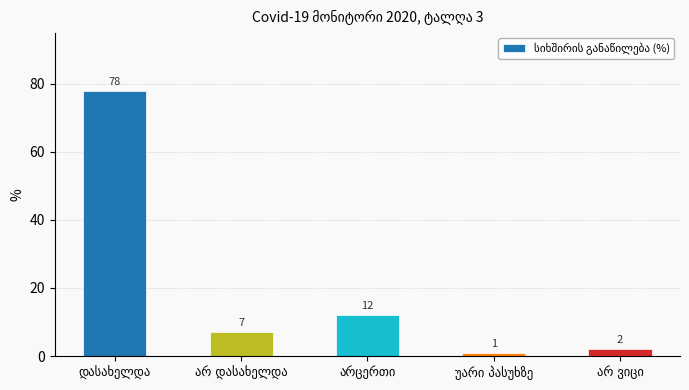

What is the value of the 3rd bar from the left?

12